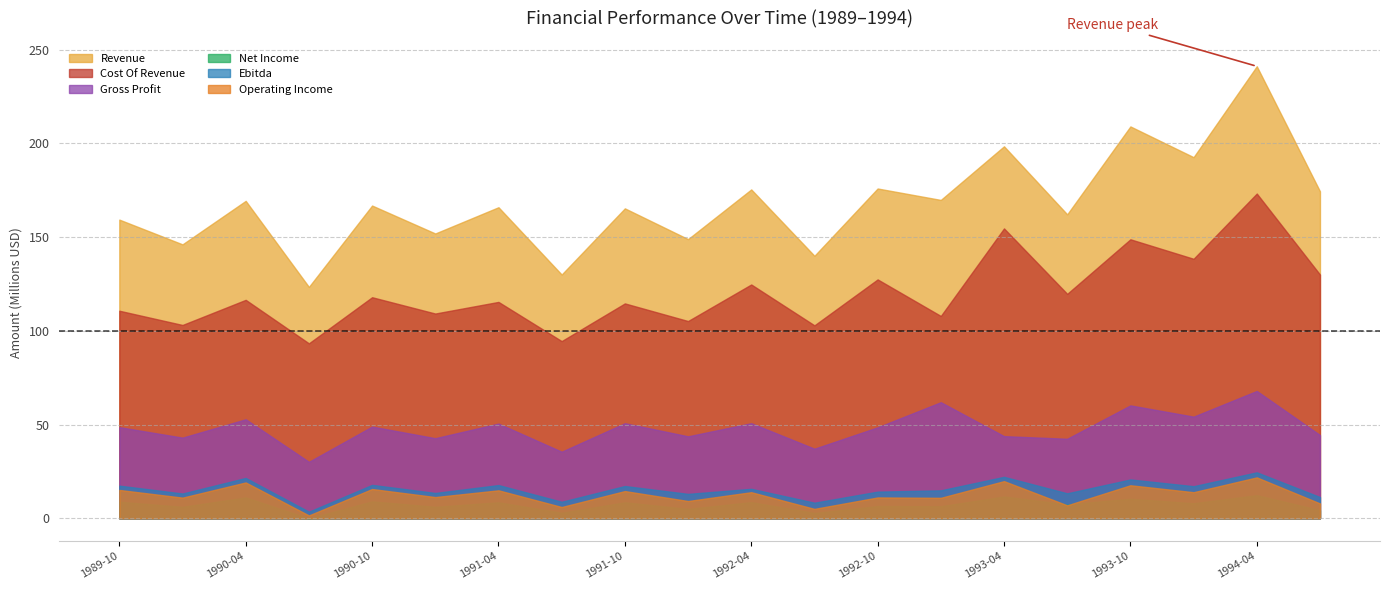

True or false: Gross Profit and Cost Of Revenue cross at least once.

False